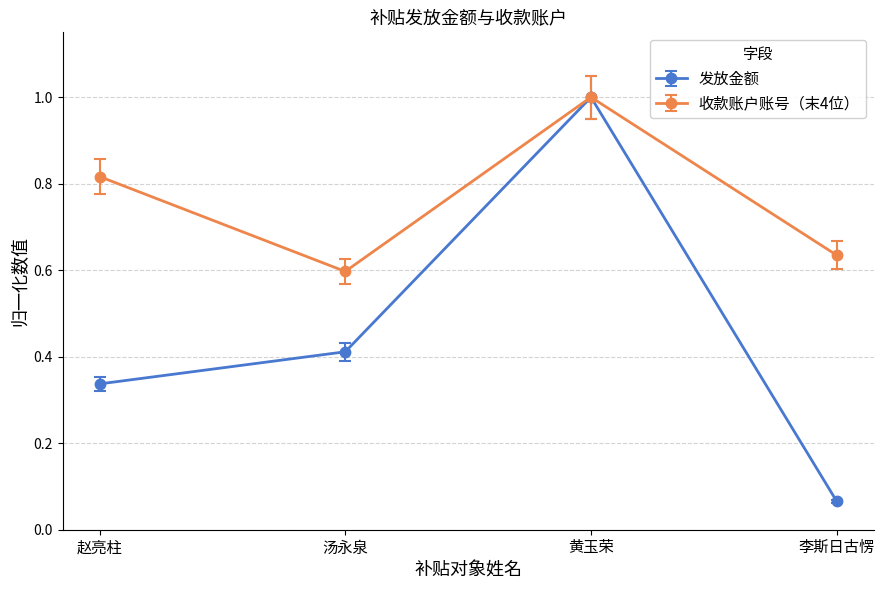

What is the difference between the maximum and minimum values in the 收款账户账号（末4位） series?

0.4